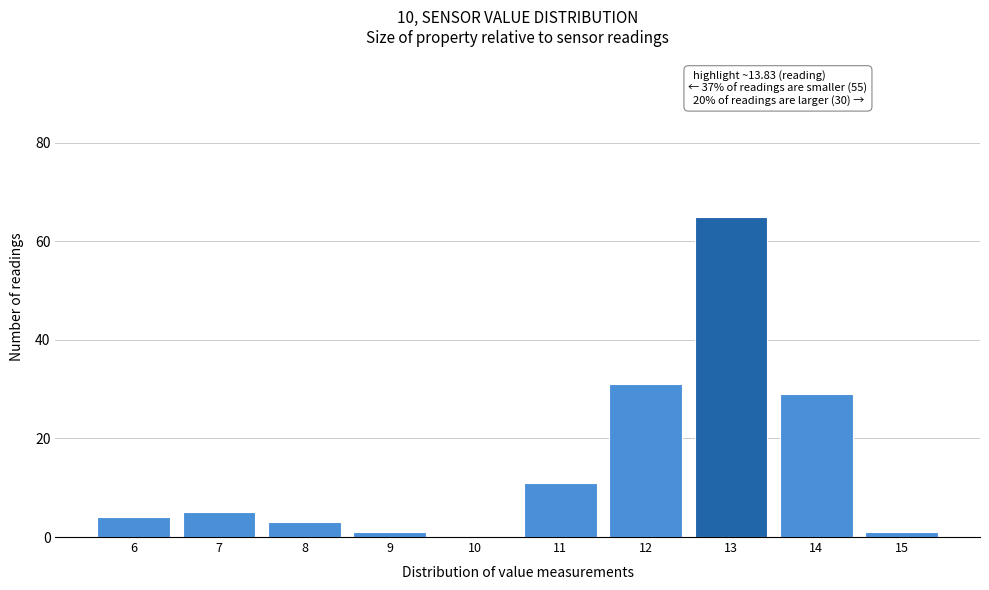

Reading left to right, transcribe all the data shown in this chart.

6=4	7=5	8=3	9=1	10=0	11=11	12=31	13=65	14=29	15=1